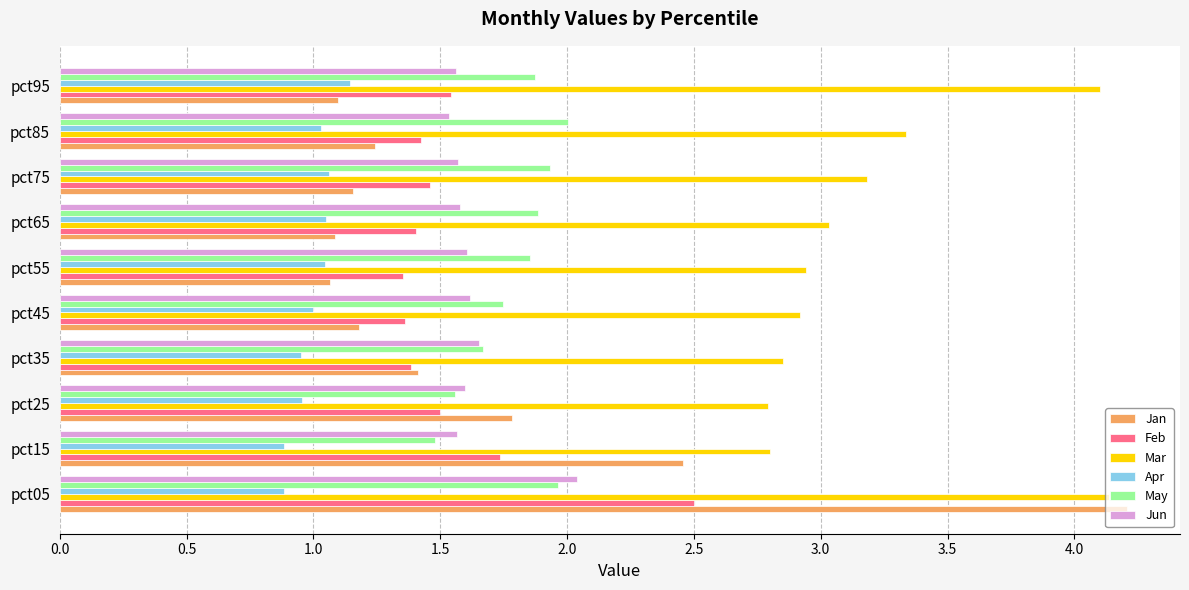

Which series has the largest range (max minus min)?

Jan